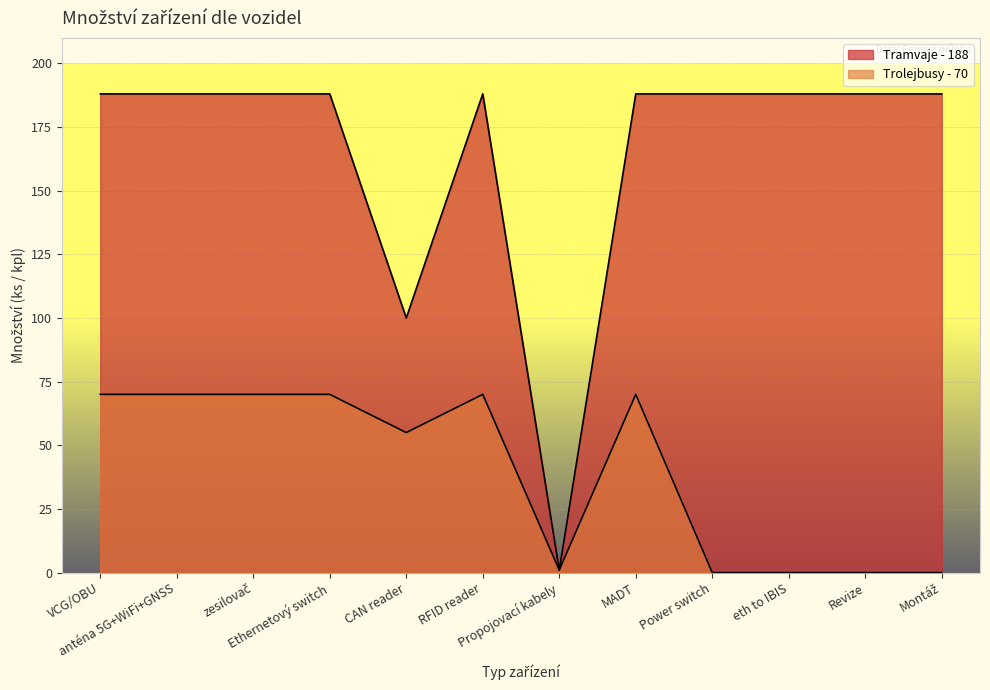

Which series has the widest spread of values?

Tramvaje - 188